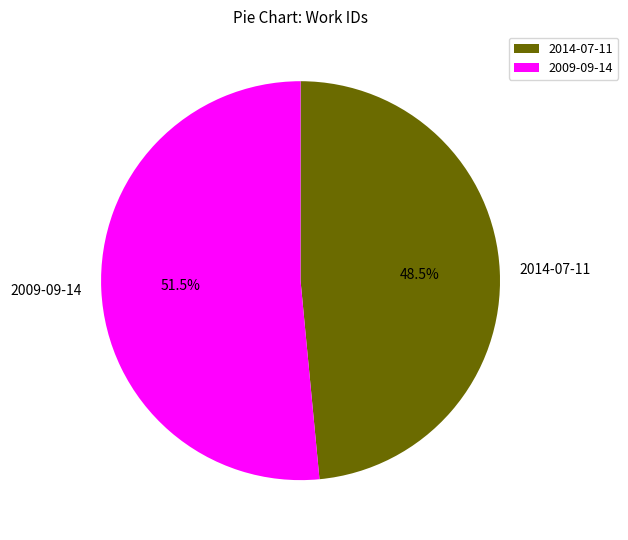

Which category has the biggest portion of the pie?

2009-09-14